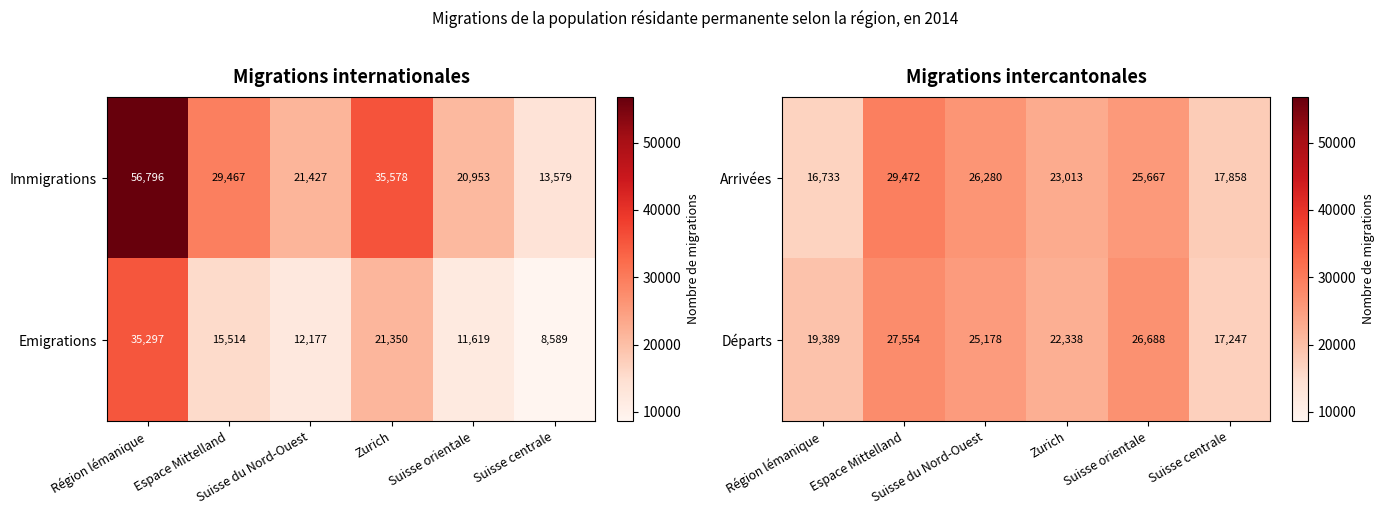

What is the highest value of the Départs series?

27554